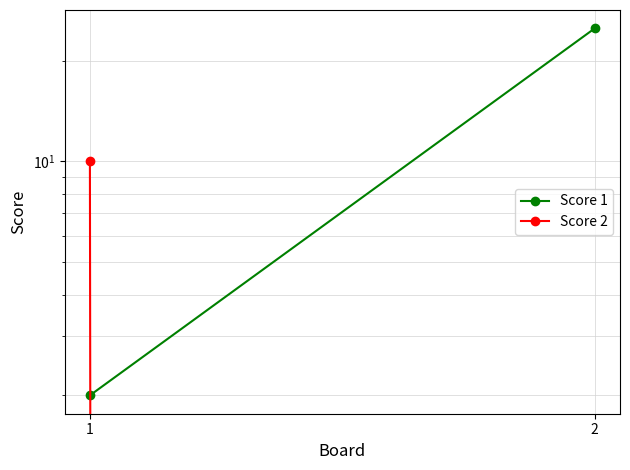

What is the difference between the maximum and minimum values in the Score 2 series?

10